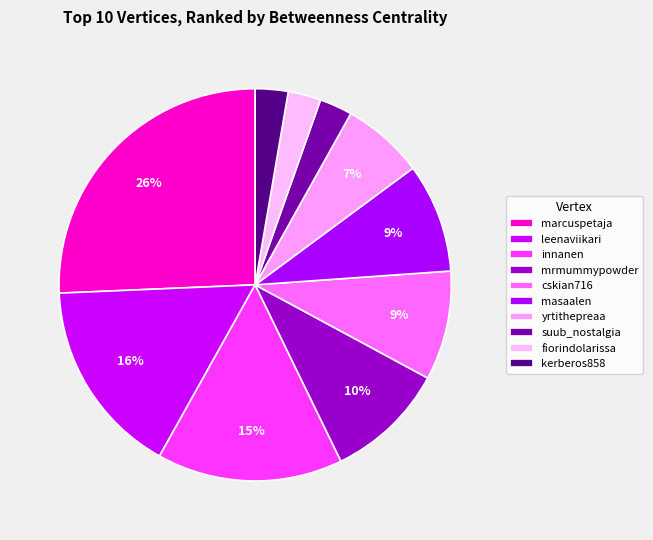

Which slice is the smallest?

suub_nostalgia